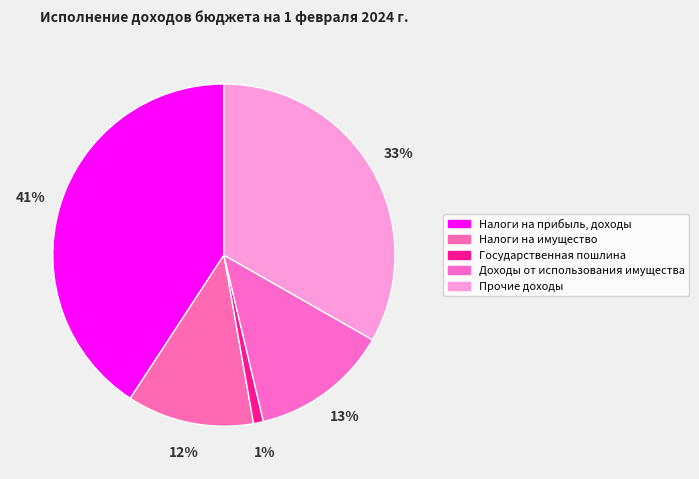

Is there any slice that represents more than half of the pie?

No